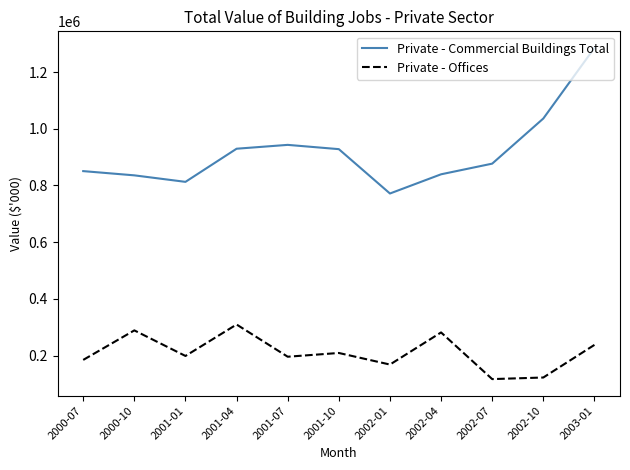

True or false: Private - Commercial Buildings Total and Private - Offices intersect in this chart.

False